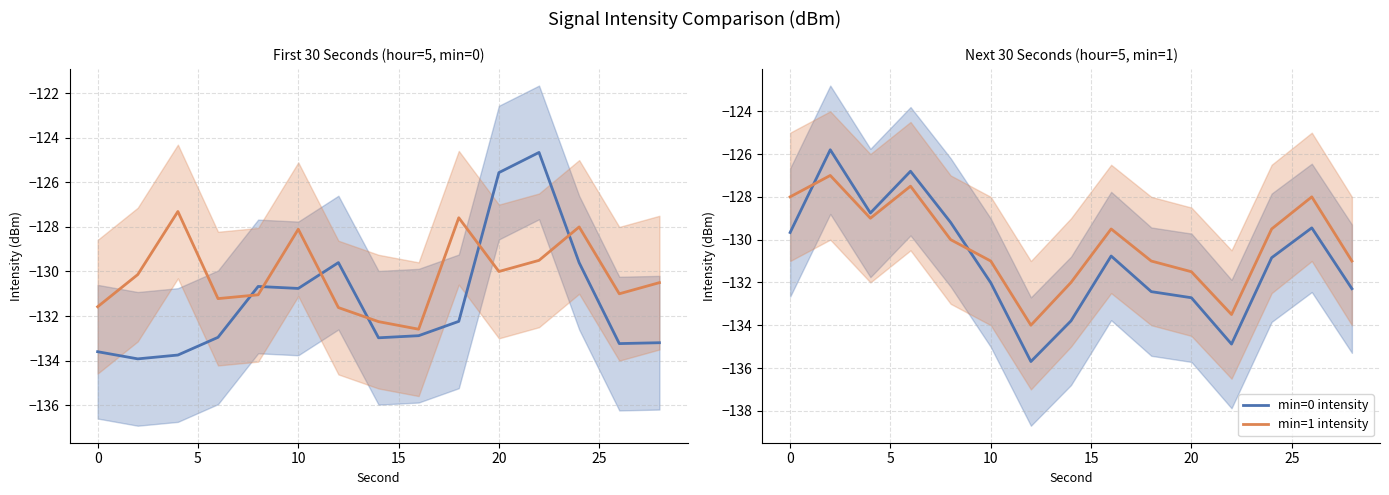

The intensity_series2 series shows -47.5 at 15. True or false?

False